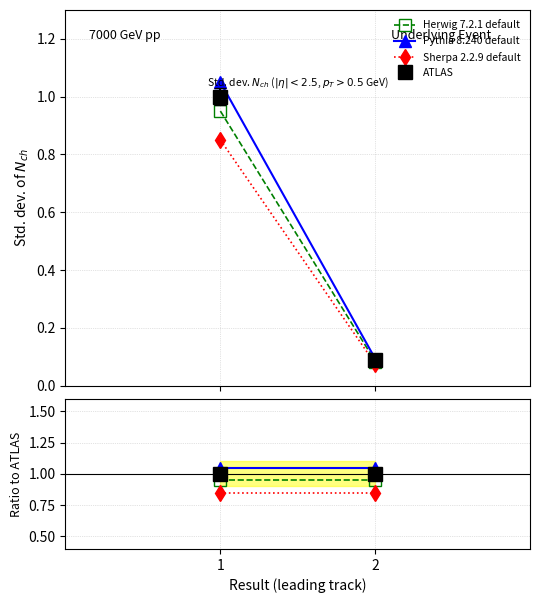

Count the number of data series in this chart.

4